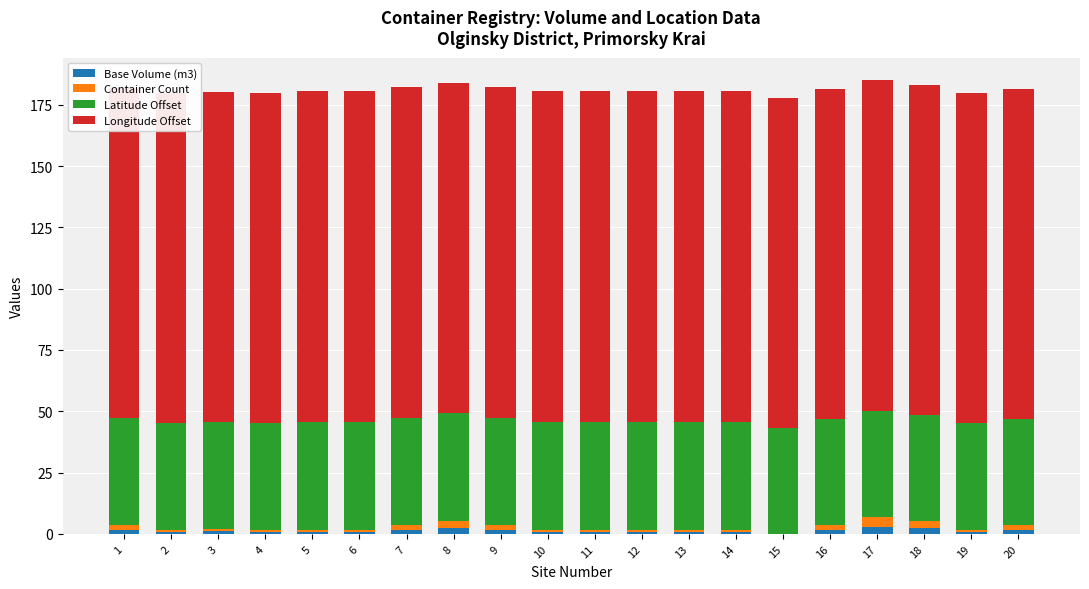

What is the average value of the Base Volume (m3) series?

1.2